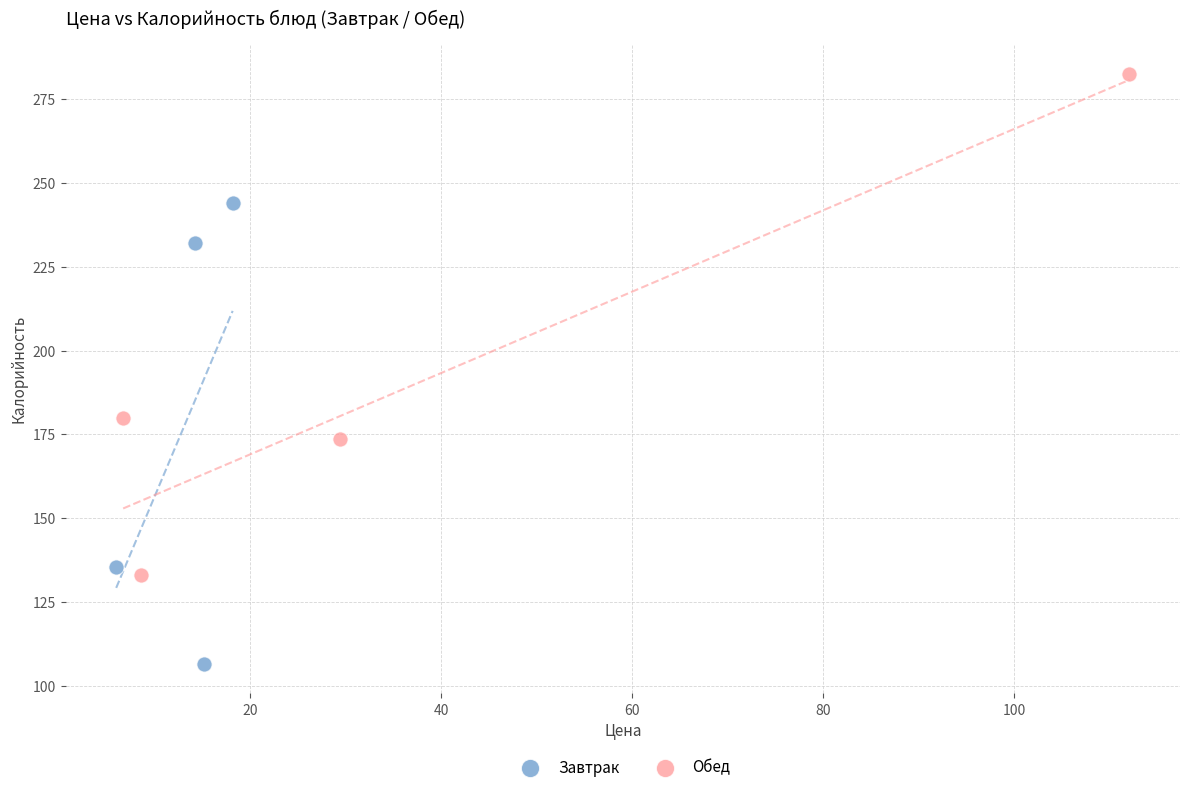

Which series reaches the minimum Y coordinate?

Завтрак